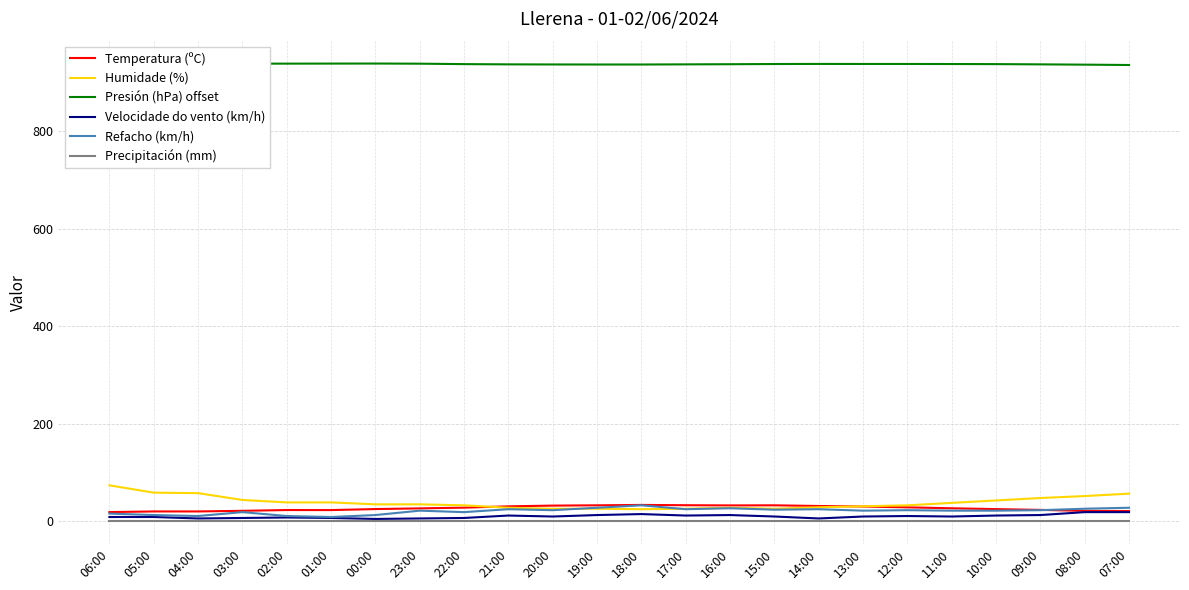

Reading left to right, list all the values displayed in this chart.

Temperatura (ºC): 18.1	19.4	19.4	20.7	22.3	22.2	24.3	25.7	27.2	29.9	31.4	32.0	32.8	32.2	31.8	32.0	30.6	29.5	27.8	25.9	24.2	22.6	20.6	20.2
Humidade (%): 73.0	58.0	57.0	43.0	38.0	38.0	34.0	34.0	32.0	27.0	25.0	25.0	24.0	25.0	27.0	25.0	28.0	30.0	32.0	37.0	42.0	47.0	51.0	56.0
Presión (hPa) offset: 939.4	939.0	939.0	939.1	939.2	939.3	939.4	939.1	938.2	937.7	937.5	937.4	937.4	937.7	938.0	938.4	938.6	938.5	938.5	938.4	938.2	937.7	937.1	936.4
Velocidade do vento (km/h): 8.0	8.0	5.0	6.0	7.0	6.0	4.0	5.0	6.0	11.0	9.0	12.0	14.0	11.0	12.0	9.0	5.0	9.0	10.0	9.0	11.0	12.0	18.0	18.0
Refacho (km/h): 15.0	12.0	10.0	18.0	10.0	8.0	12.0	21.0	18.0	24.0	22.0	27.0	32.0	24.0	26.0	23.0	24.0	21.0	22.0	21.0	21.0	22.0	25.0	27.0
Precipitación (mm): 0.0	0.0	0.0	0.0	0.0	0.0	0.0	0.0	0.0	0.0	0.0	0.0	0.0	0.0	0.0	0.0	0.0	0.0	0.0	0.0	0.0	0.0	0.0	0.0